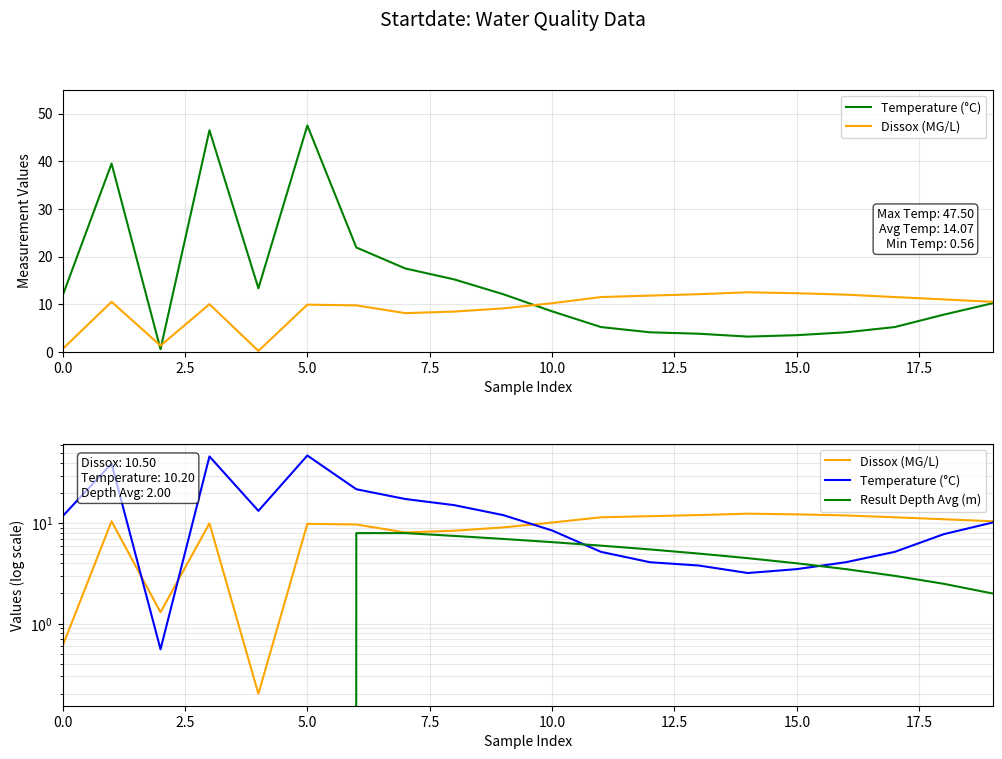

The Result Depth Avg (m) series shows 6.0 at 11. True or false?

True